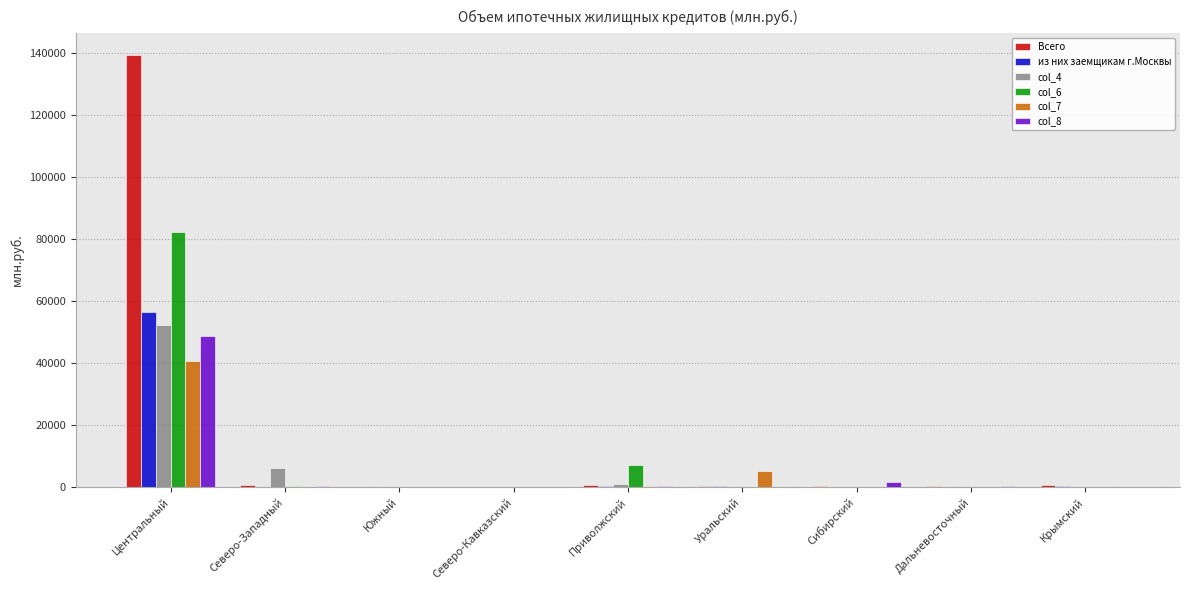

How many distinct data groups are displayed?

6